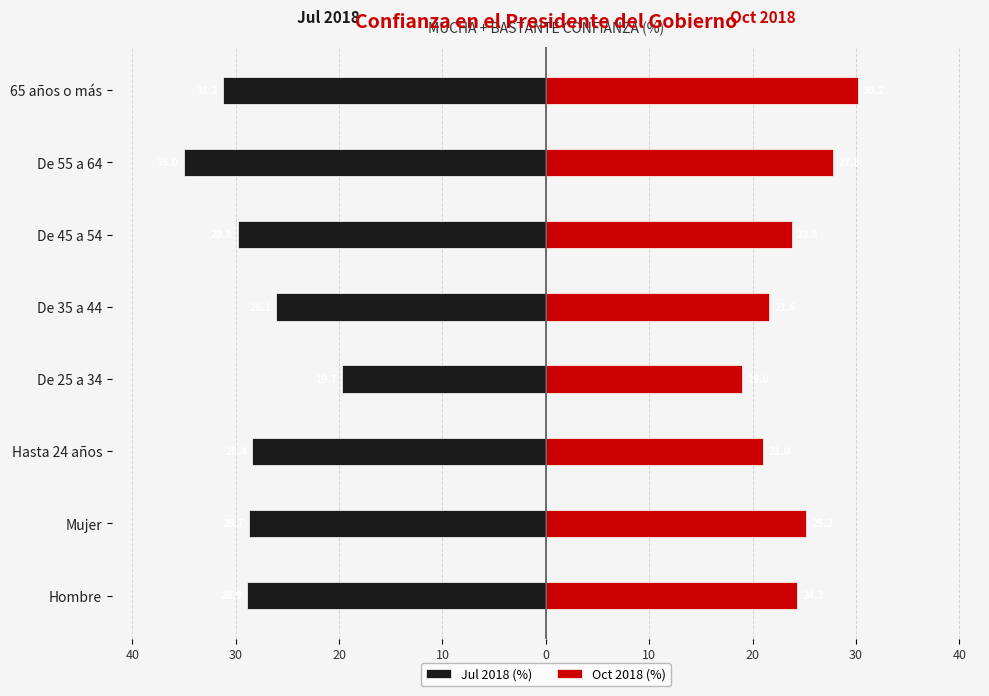

What is the approximate value of Jul 2018 (%) at 65 años o más?

-31.2